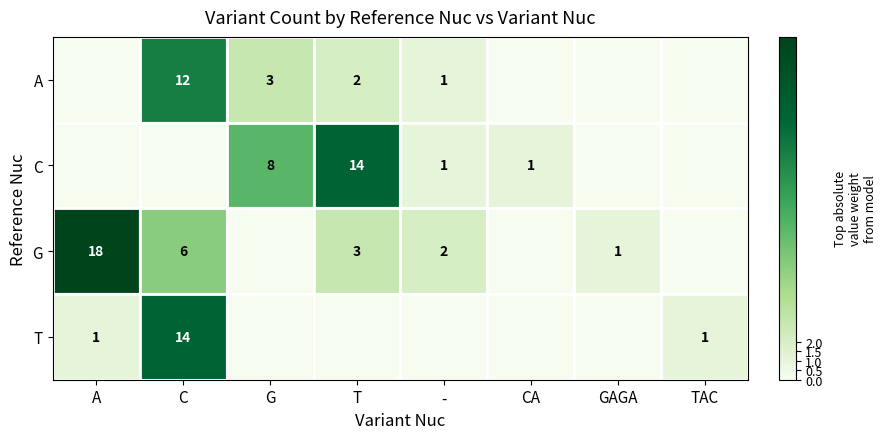

What is the difference between the maximum and minimum values in the G series?

18